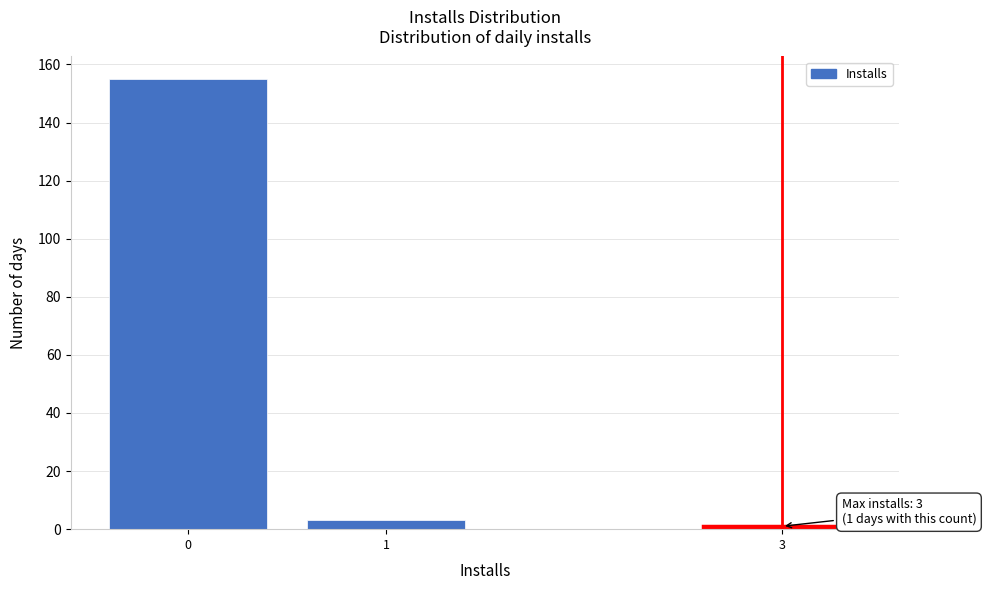

Reading left to right, transcribe all the data shown in this chart.

0=155	1=3	3=1